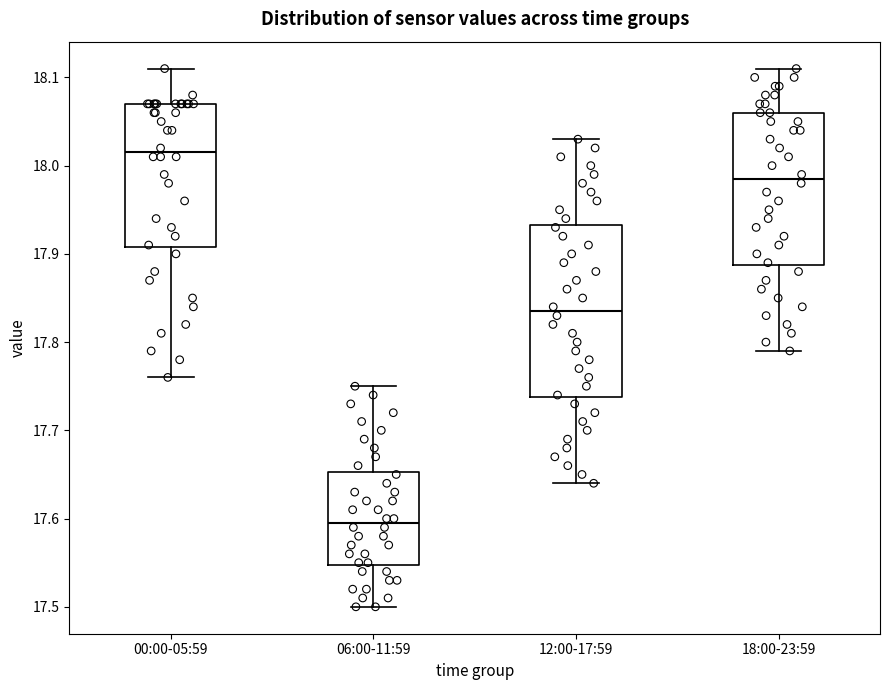

Which box's median line is the highest?

00:00-05:59